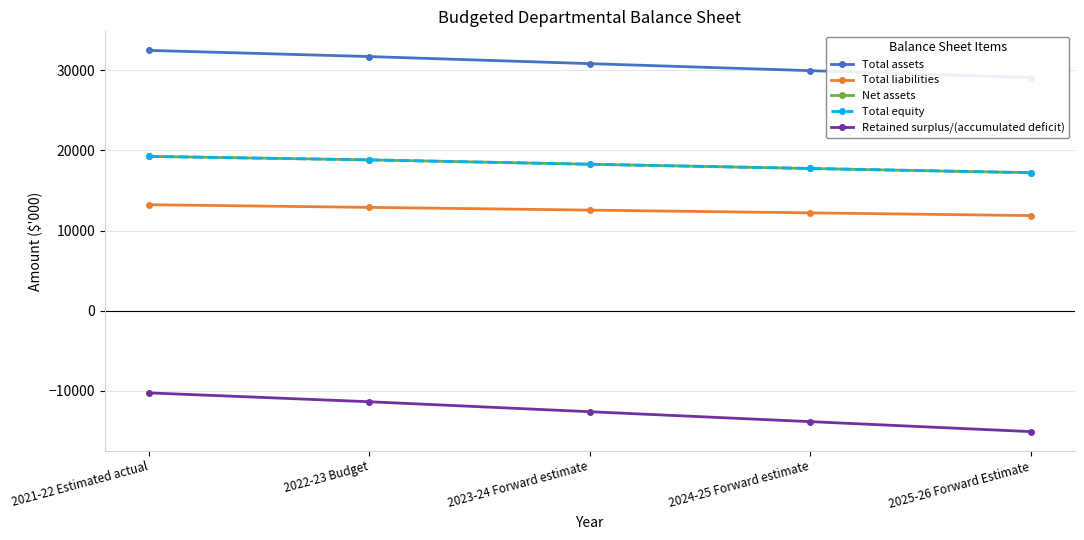

Where does the Retained surplus/(accumulated deficit) series first go above -12609?

2021-22 Estimated actual